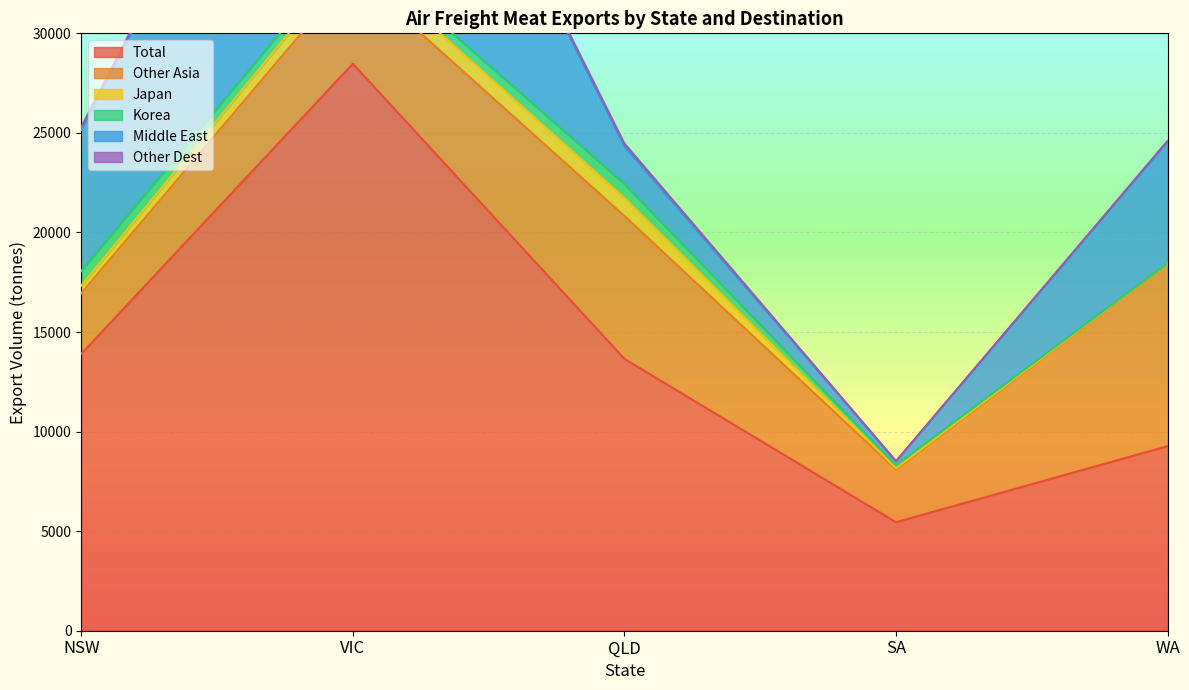

True or false: Other Asia has a value of 4635.6 at SA.

False